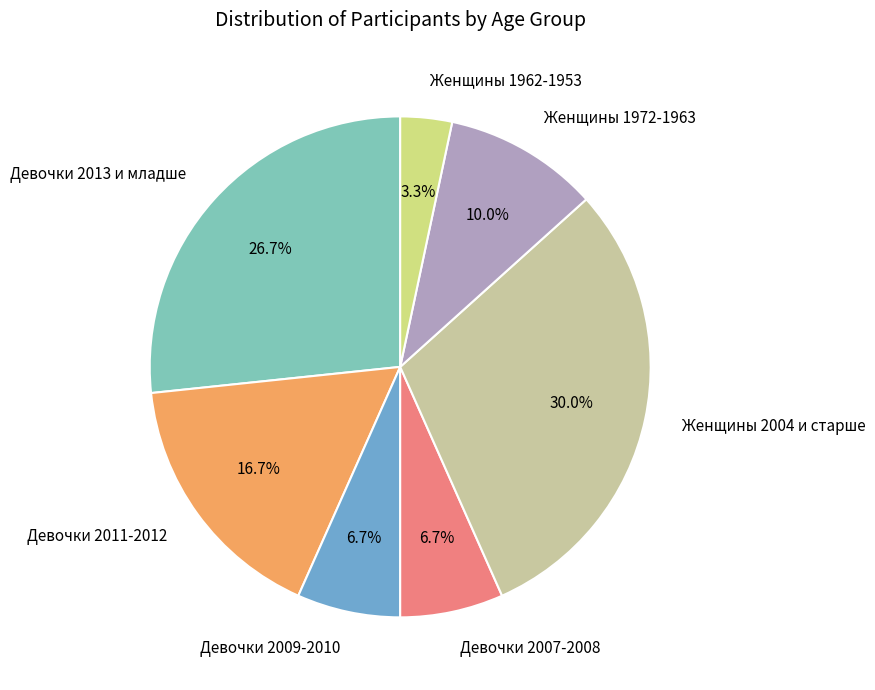

Approximately how many times larger is the value at Девочки 2009-2010 compared to Женщины 1972-1963?

0.7